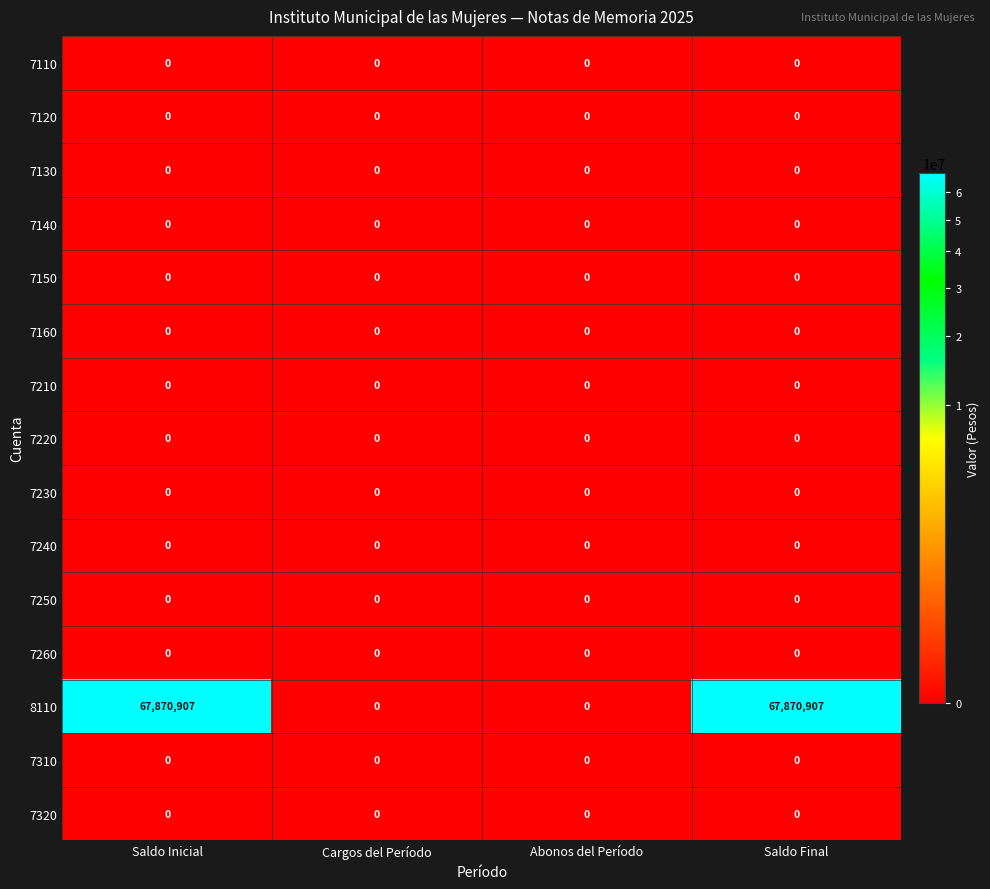

Which series changed the most between Cargos del Período and Saldo Final?

8110